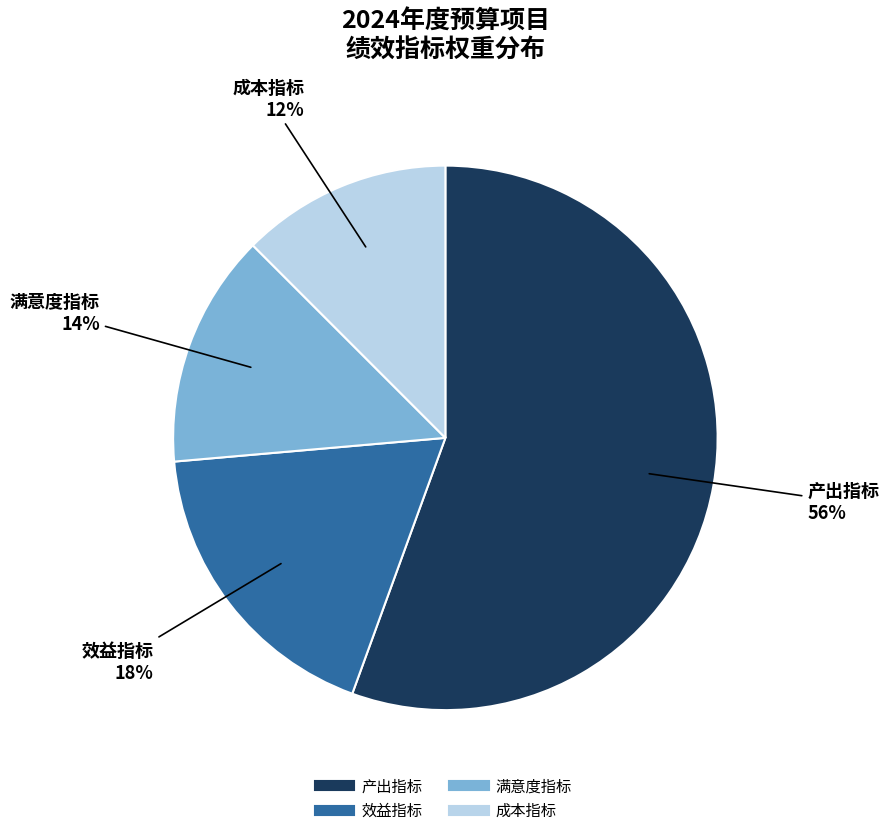

To the nearest percent, what percentage of the pie is 效益指标?

18%